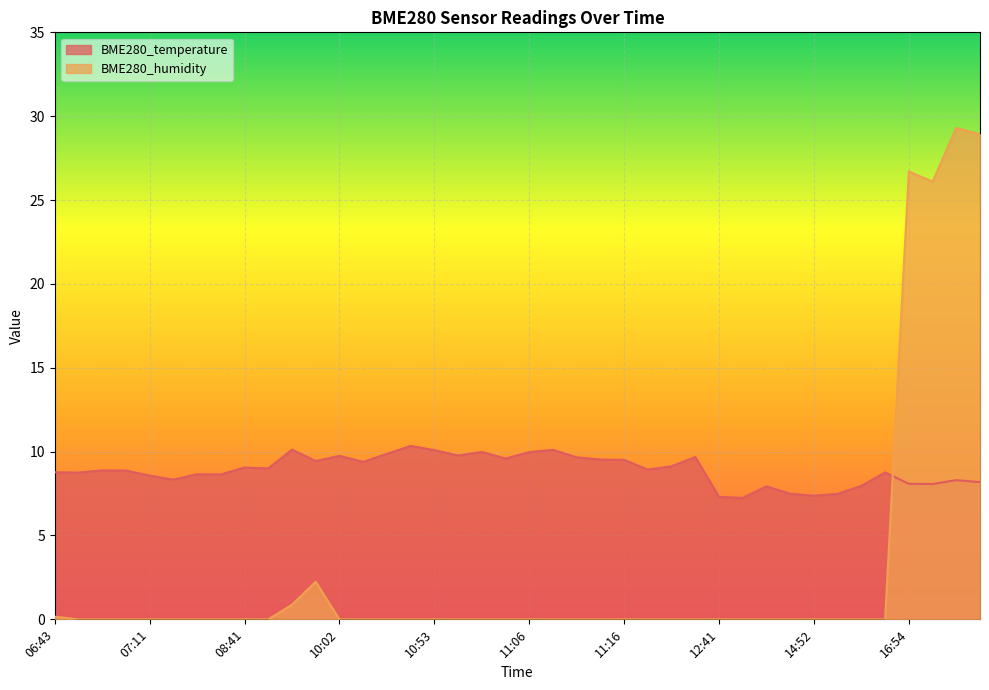

How many data points in BME280_humidity are above 0?

7